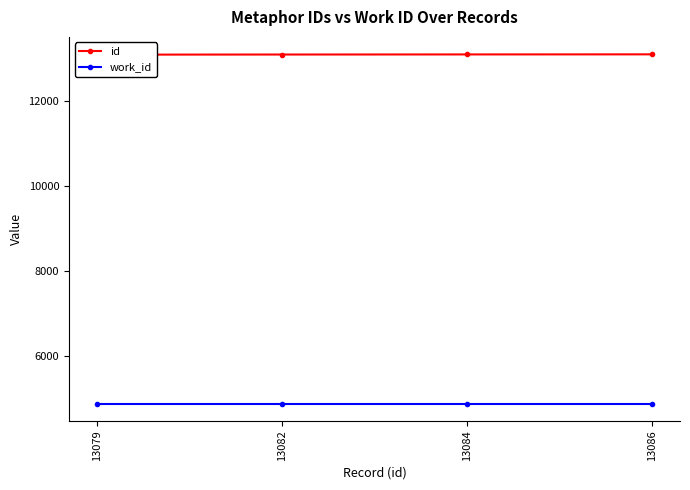

At which category is the sum across all series the highest?

13086